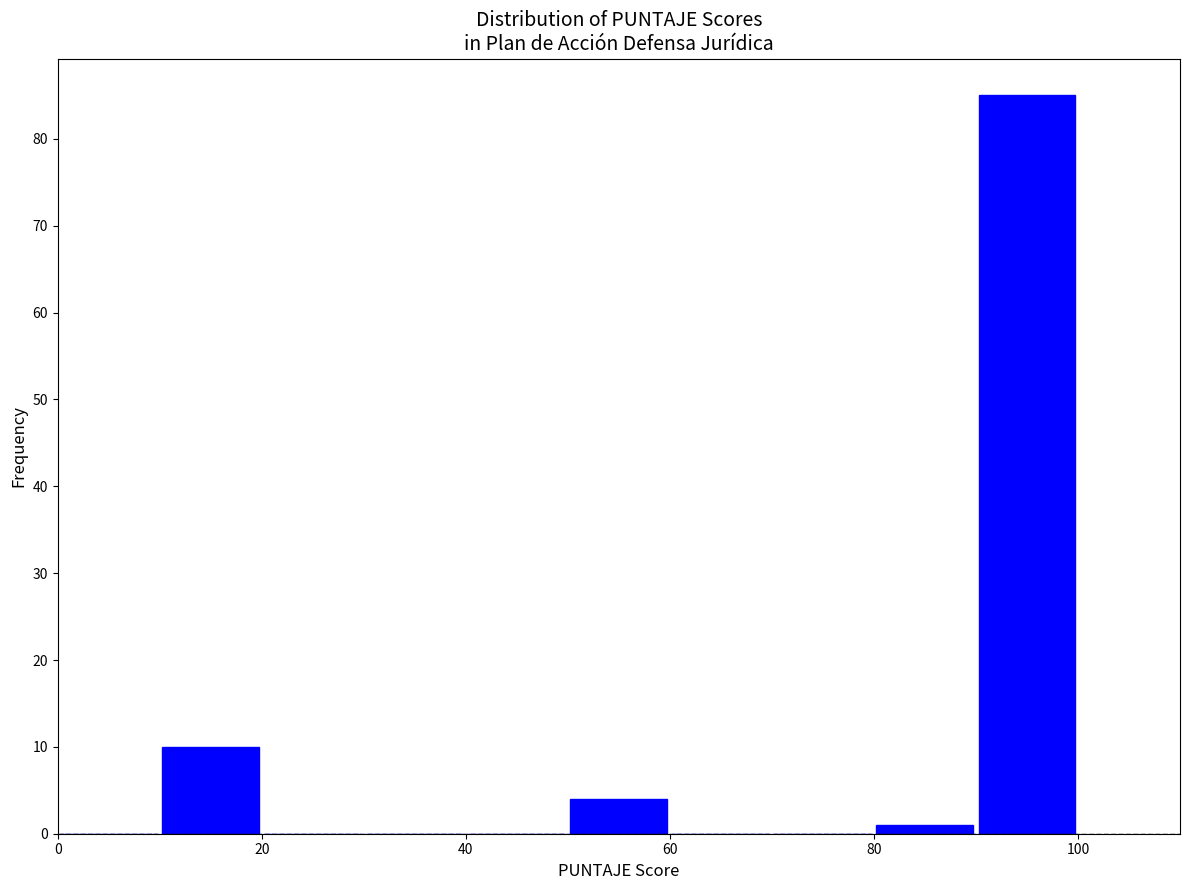

How tall is the bar that spans 10 to 20 on the x-axis? The values are not printed on the chart, so give them approximately, as read against the axis.

10